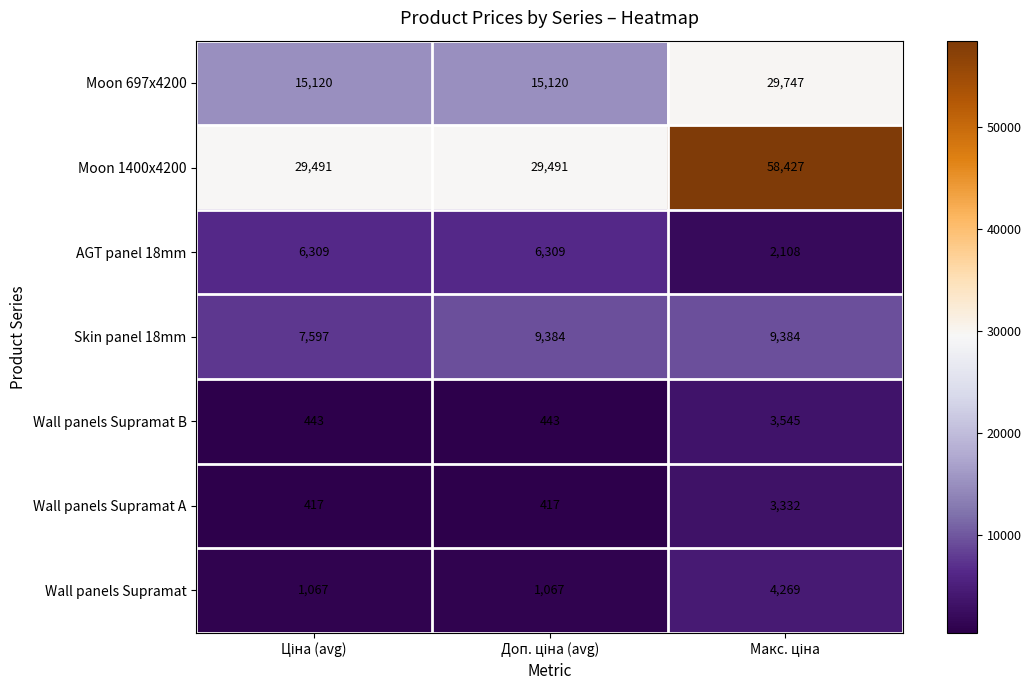

What is the greatest value displayed?

58427